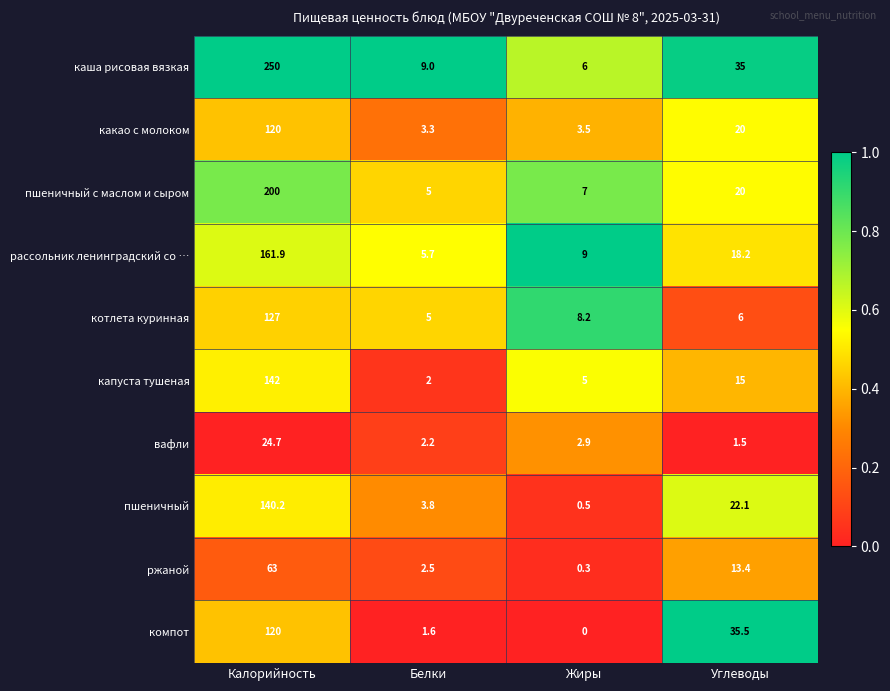

At which label does вафли first exceed 2?

Калорийность